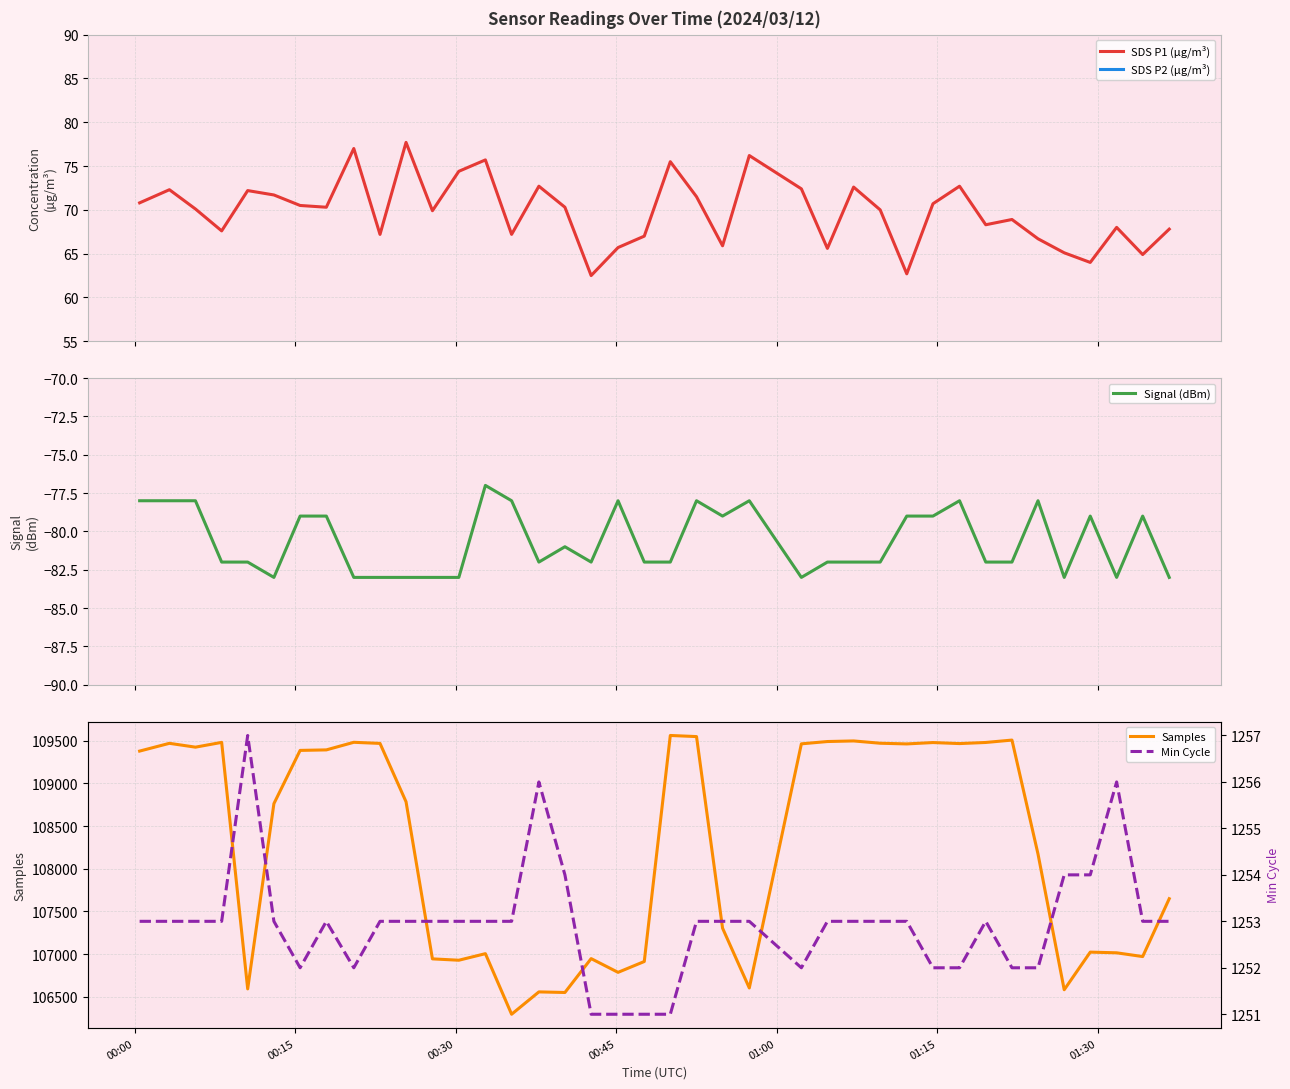

Does the chart display data point markers on the line(s)?

No